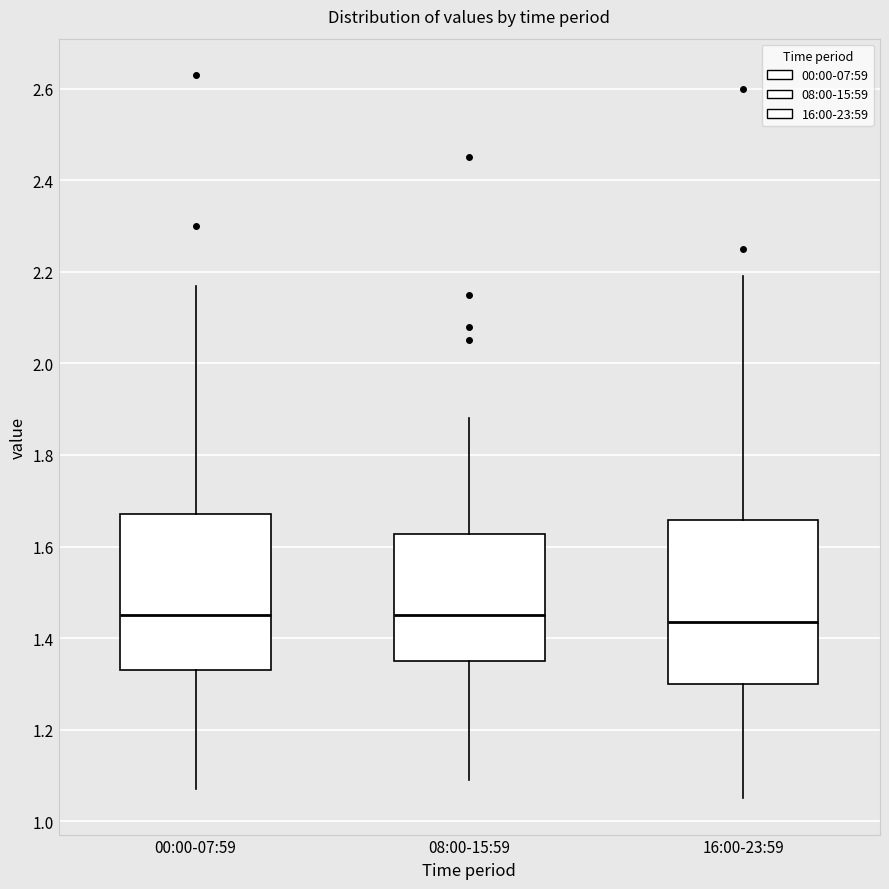

Where does the median line of the box for 08:00-15:59 sit on the y-axis? The values are not printed on the chart, so give them approximately, as read against the axis.

1.46